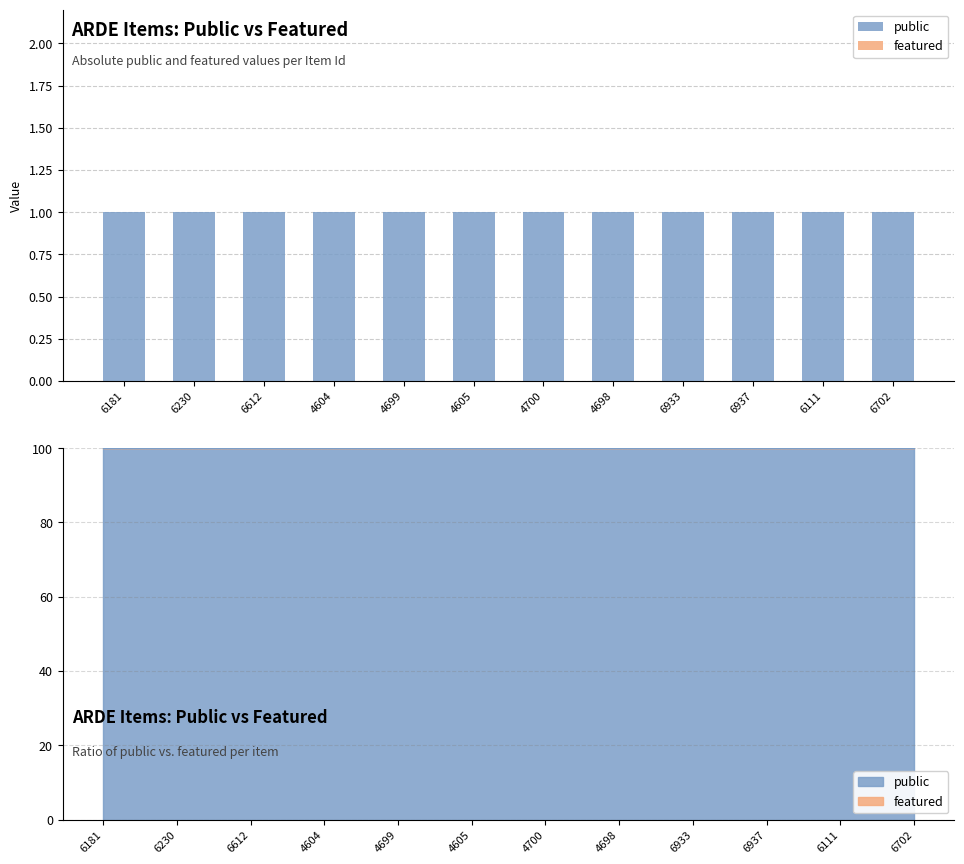

Between 6111 and 6181, which is larger?

6111